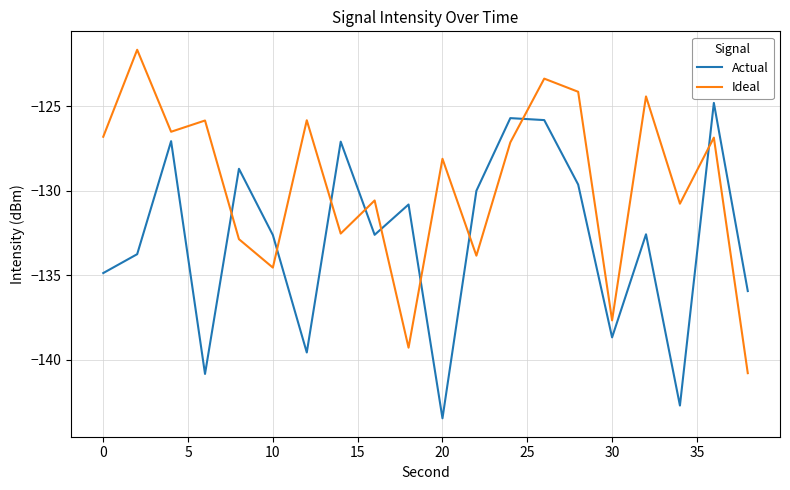

How many lines are shown in the chart?

2